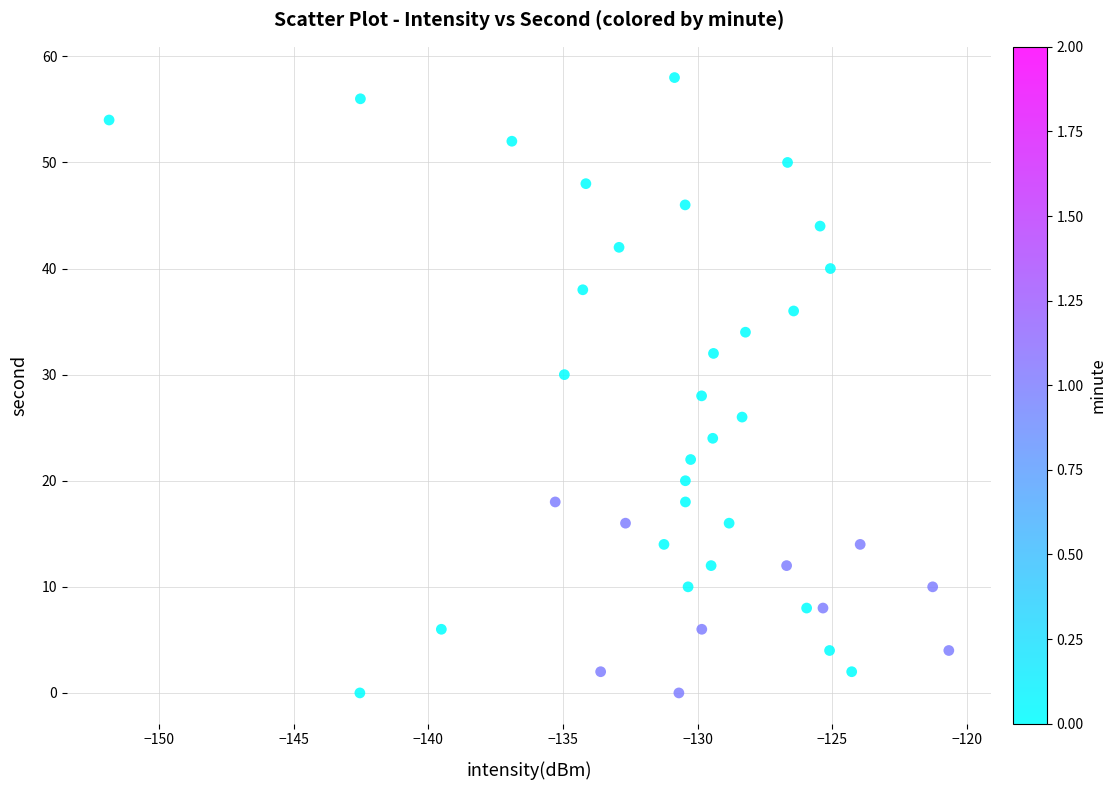

What is the range of Y values (max minus min)?

58